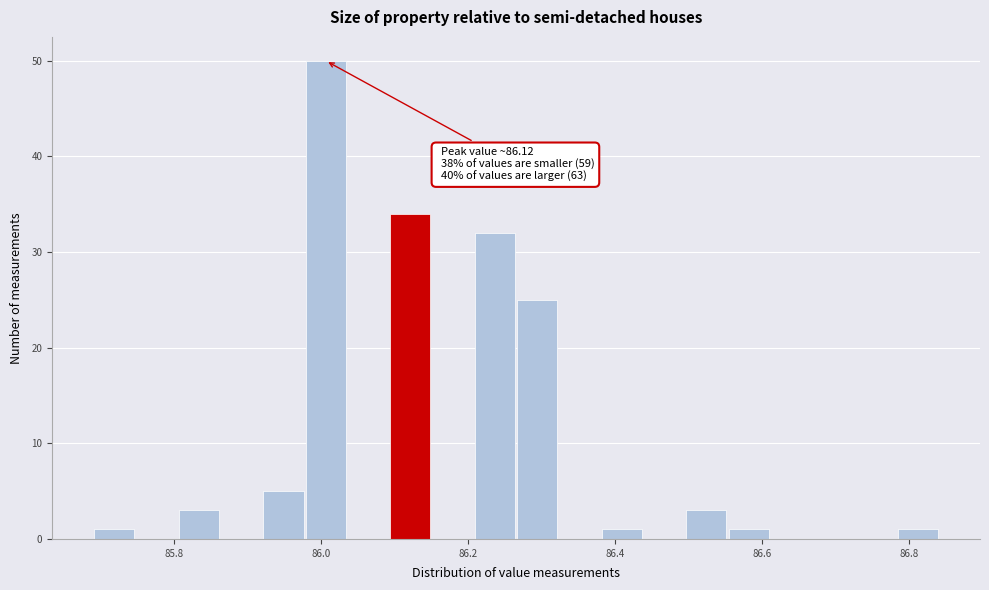

Read against the x-axis, roughly where is the centre of the tallest bar?

86.00